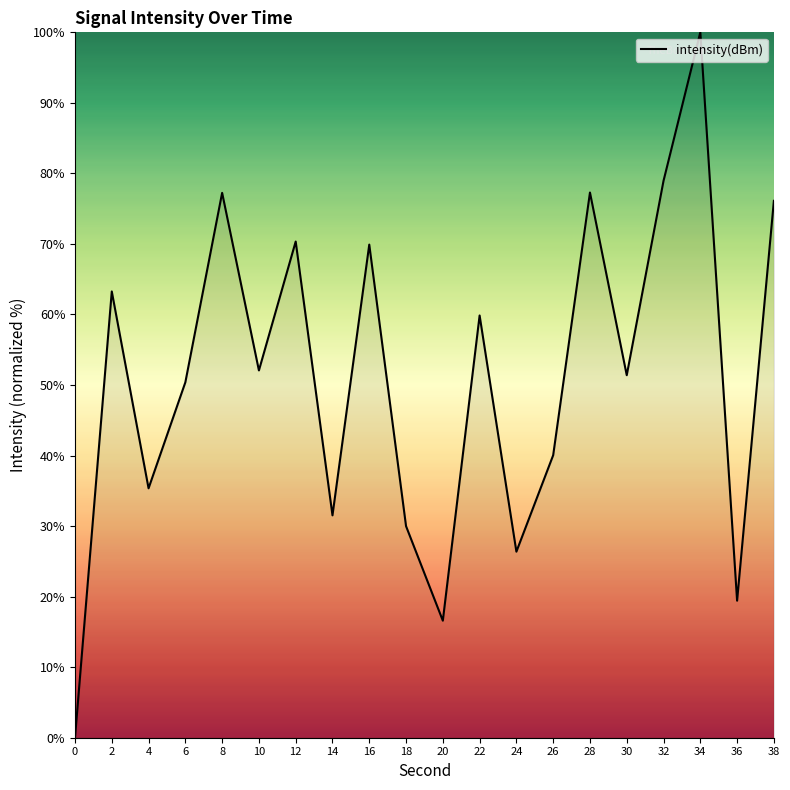

What is the ratio of the value at 30 to the value at 6?

1.0